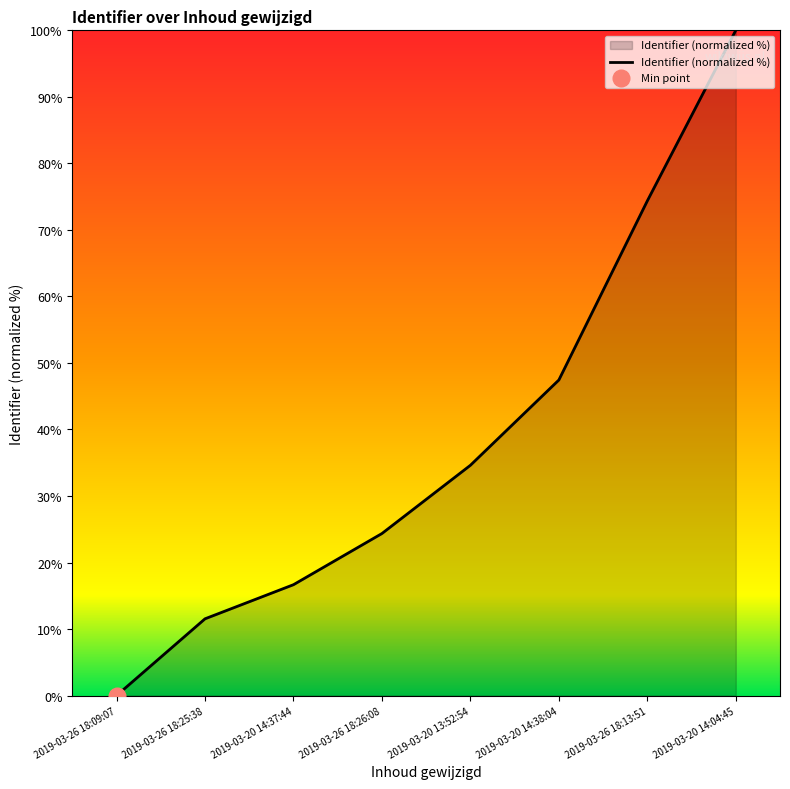

Count the number of data series in this chart.

1